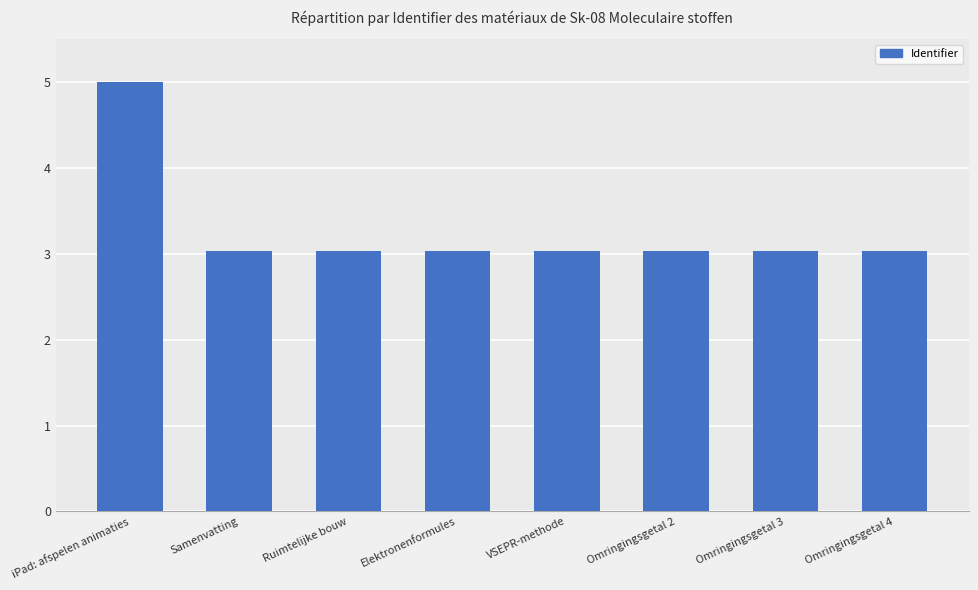

What is the label of the 7th bar from the left?

Omringingsgetal 3